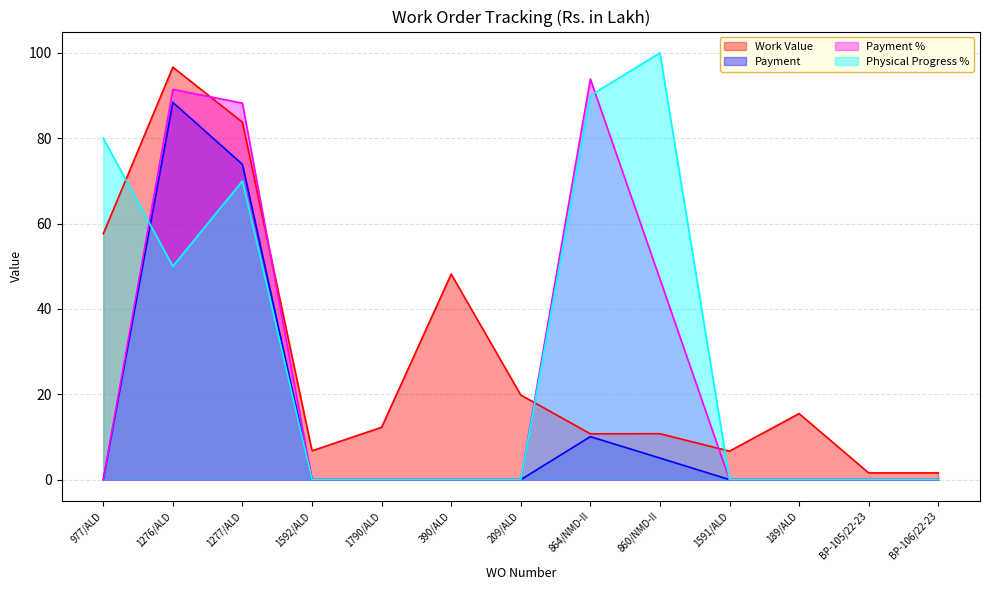

The Payment % series shows 91.5 at 1276/ALD. True or false?

True